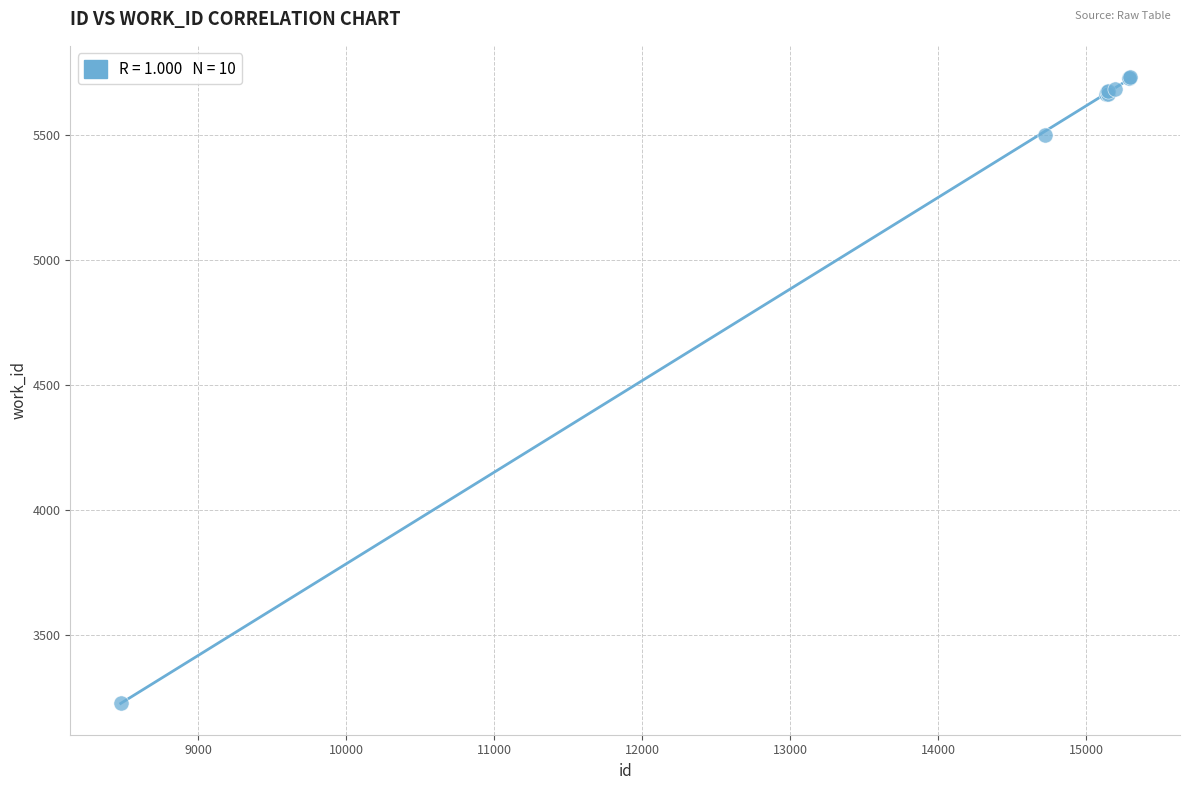

What Y value in the scatter plot is closest to 4480?

5500